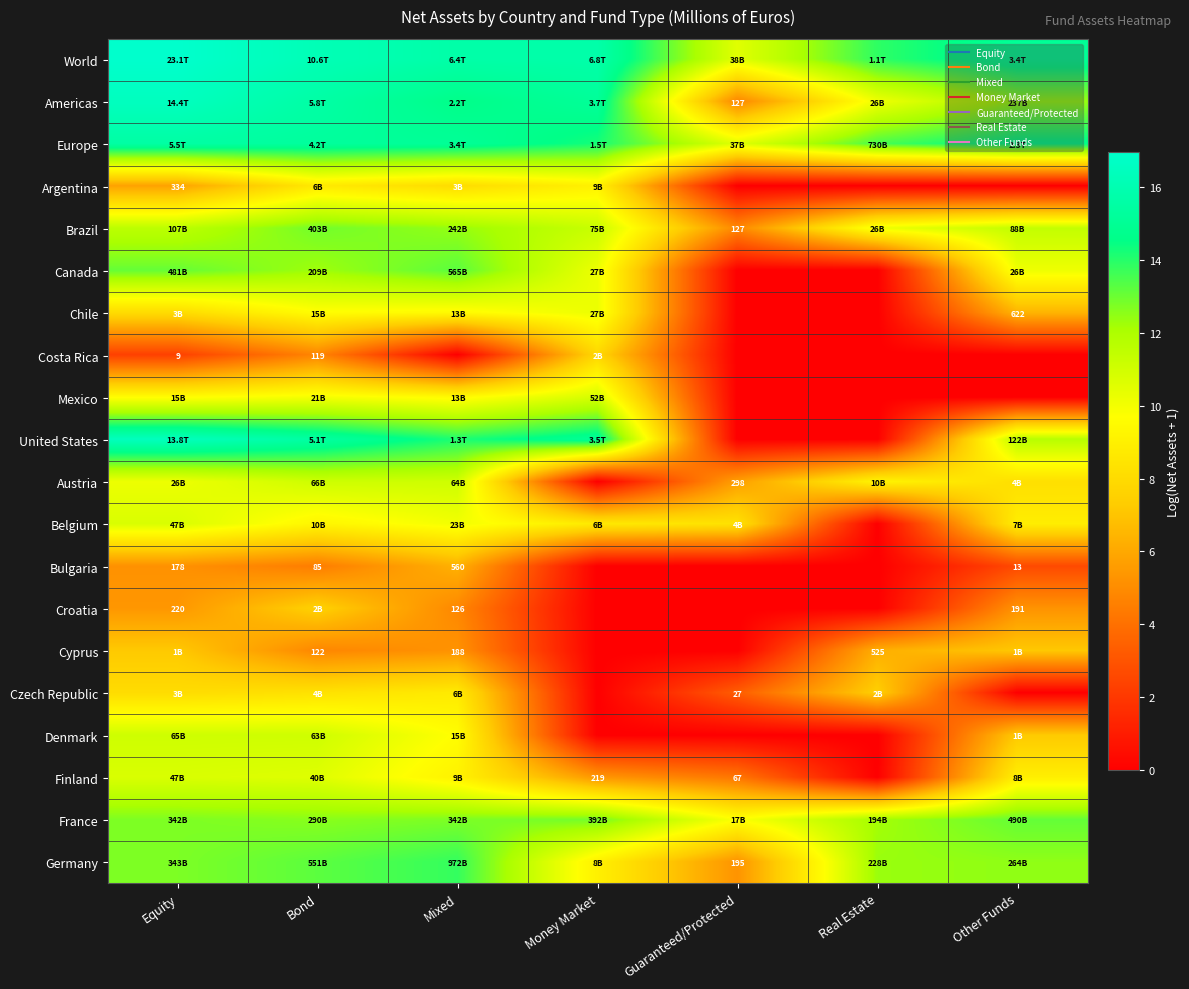

The Costa Rica series shows 4.8 at Bond. True or false?

True